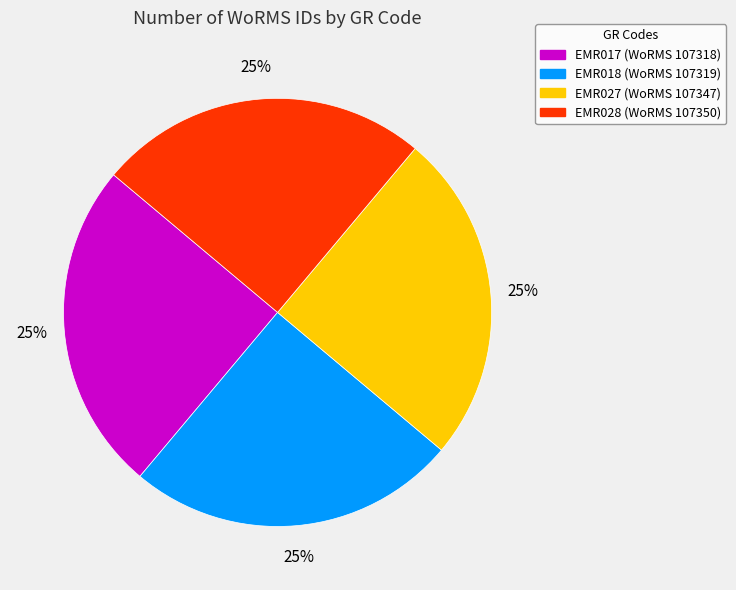

To the nearest percent, what is the combined percentage of EMR027 and EMR017?

50%